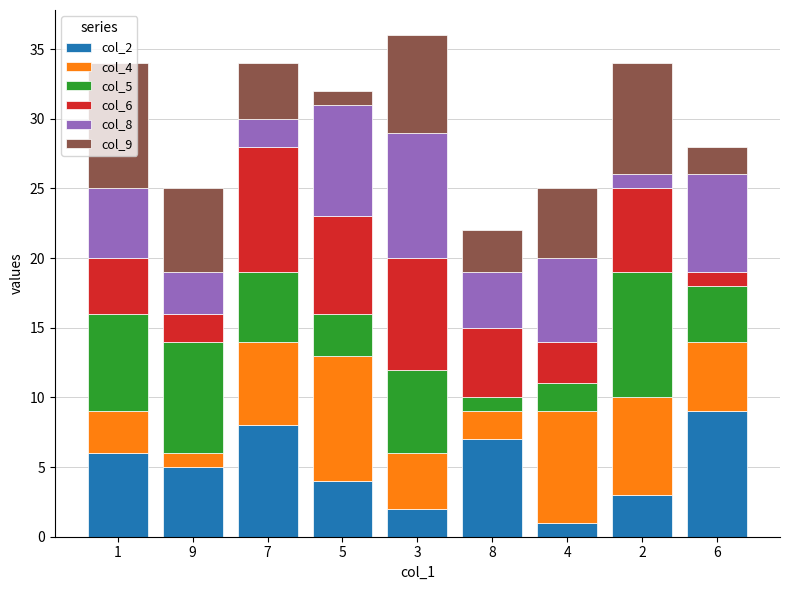

Is it true that col_5 equals 5 at 7?

True